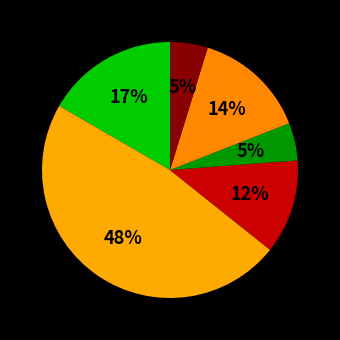

Rank the categories by value from highest to lowest.

Kinsey's Oak Front Farm, River Front Cattle Co., Poling Angus Farm, CAD Farm, Workman Land & Livestock, Circle J Angus